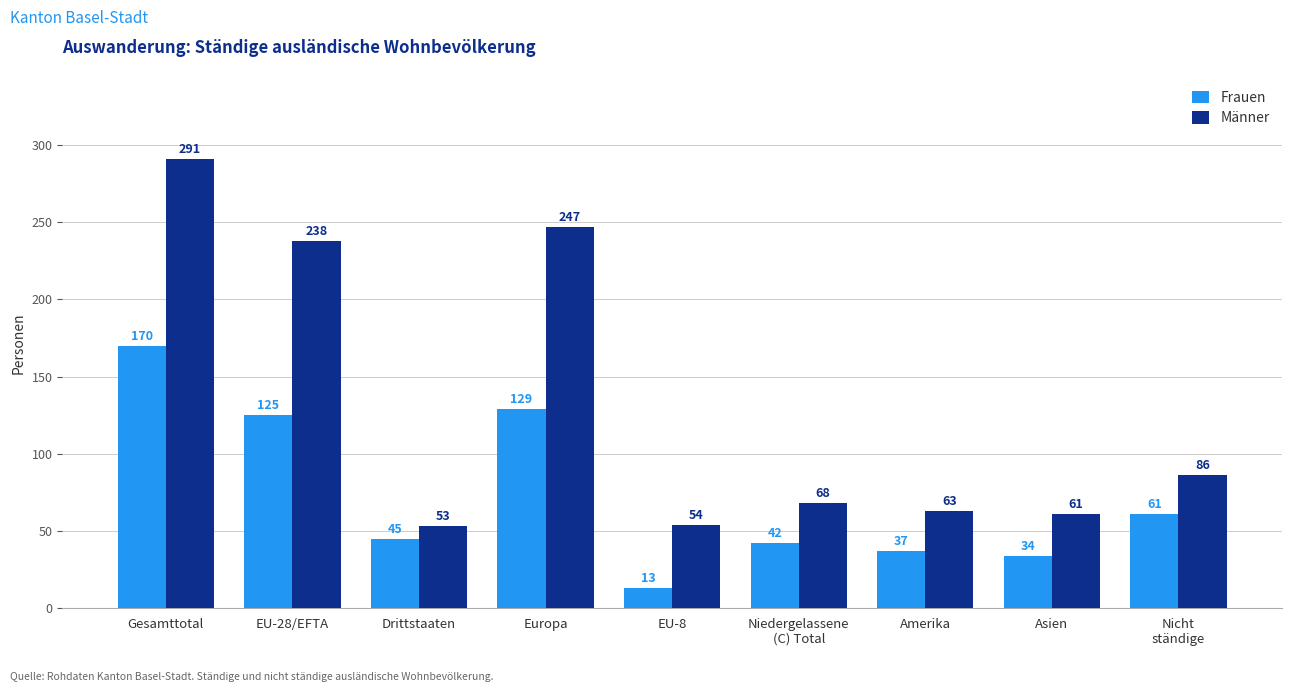

What is the difference between the maximum and minimum values in the Männer series?

238